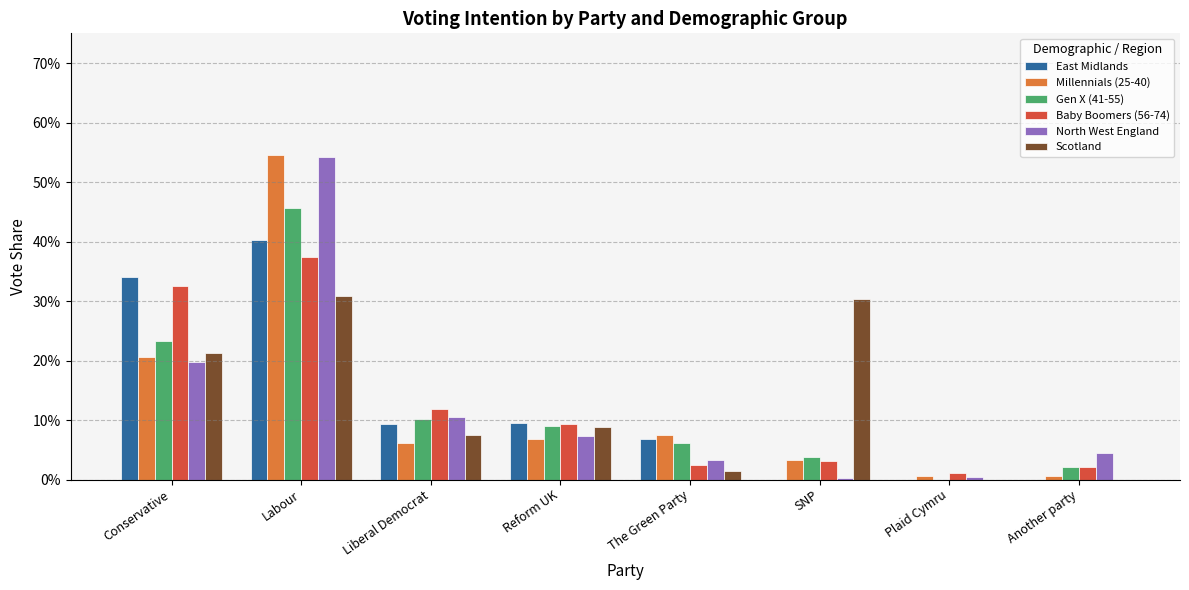

Is the value of East Midlands at Reform UK greater than the value of Scotland at Another party?

Yes